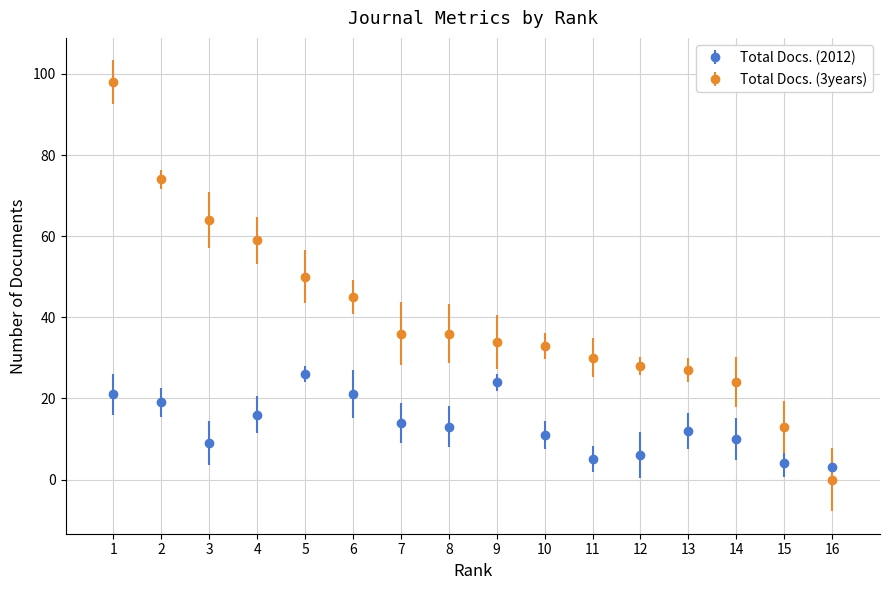

Which series changed the most between 2 and 14?

Total Docs. (3years)